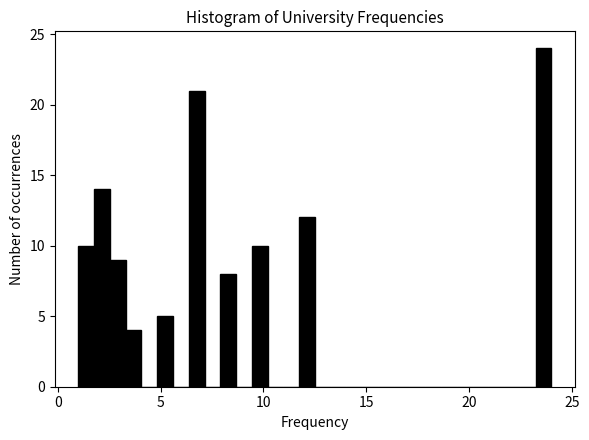

Around what value on the x-axis is the tallest bar? Give the approximate position of its centre, as read against the axis.

23.5